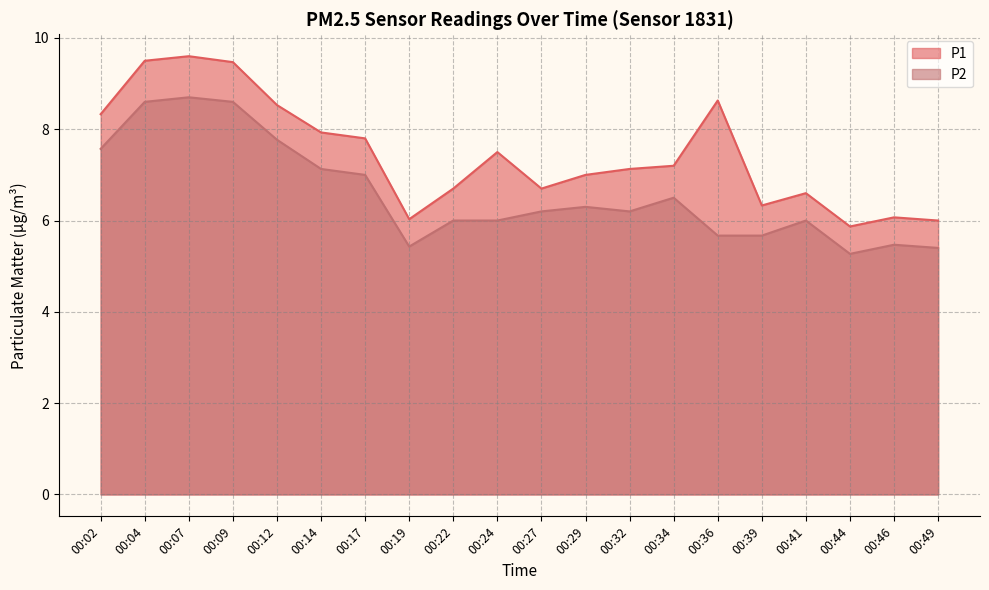

What is the sum of all P2 values?

131.5